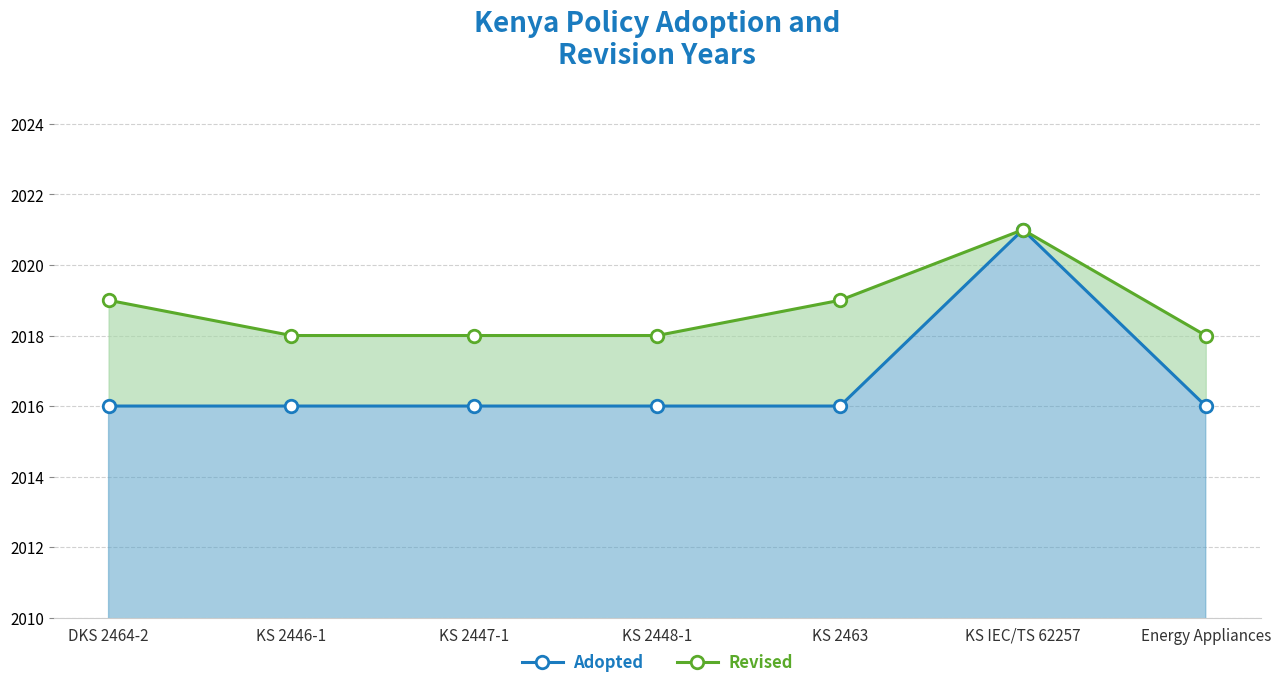

Reading right to left, extract all data points from this chart.

Adopted: Energy Appliances=2016	KS IEC/TS 62257=2021	KS 2463=2016	KS 2448-1=2016	KS 2447-1=2016	KS 2446-1=2016	DKS 2464-2=2016
Revised: Energy Appliances=2018	KS IEC/TS 62257=2021	KS 2463=2019	KS 2448-1=2018	KS 2447-1=2018	KS 2446-1=2018	DKS 2464-2=2019